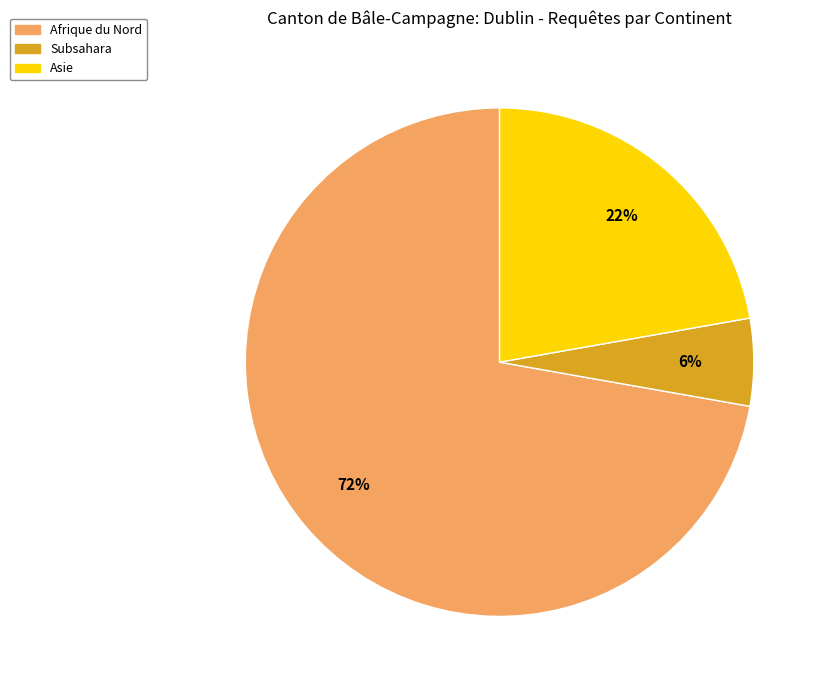

Does any single category account for the majority?

Yes